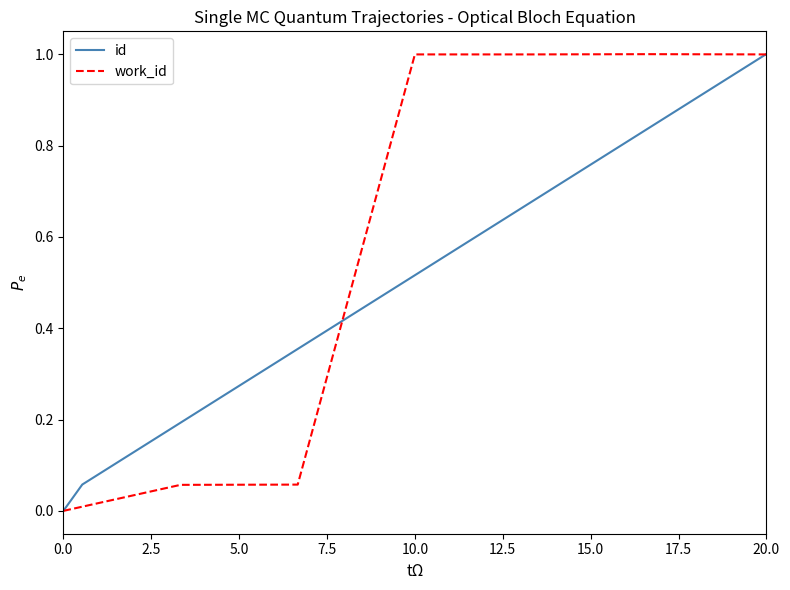

What is the difference between the maximum and minimum values in the id series?

1.0